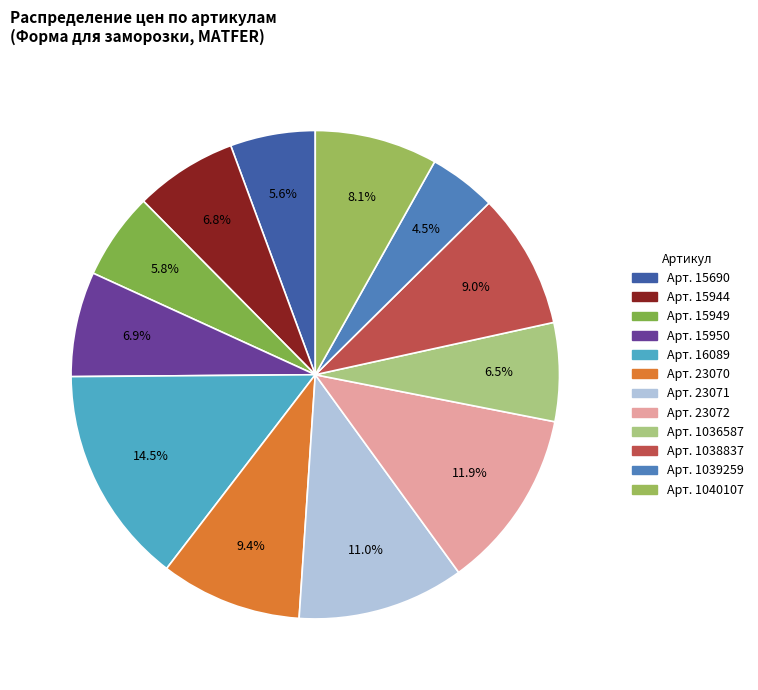

Which slice is the smallest?

Арт. 1039259